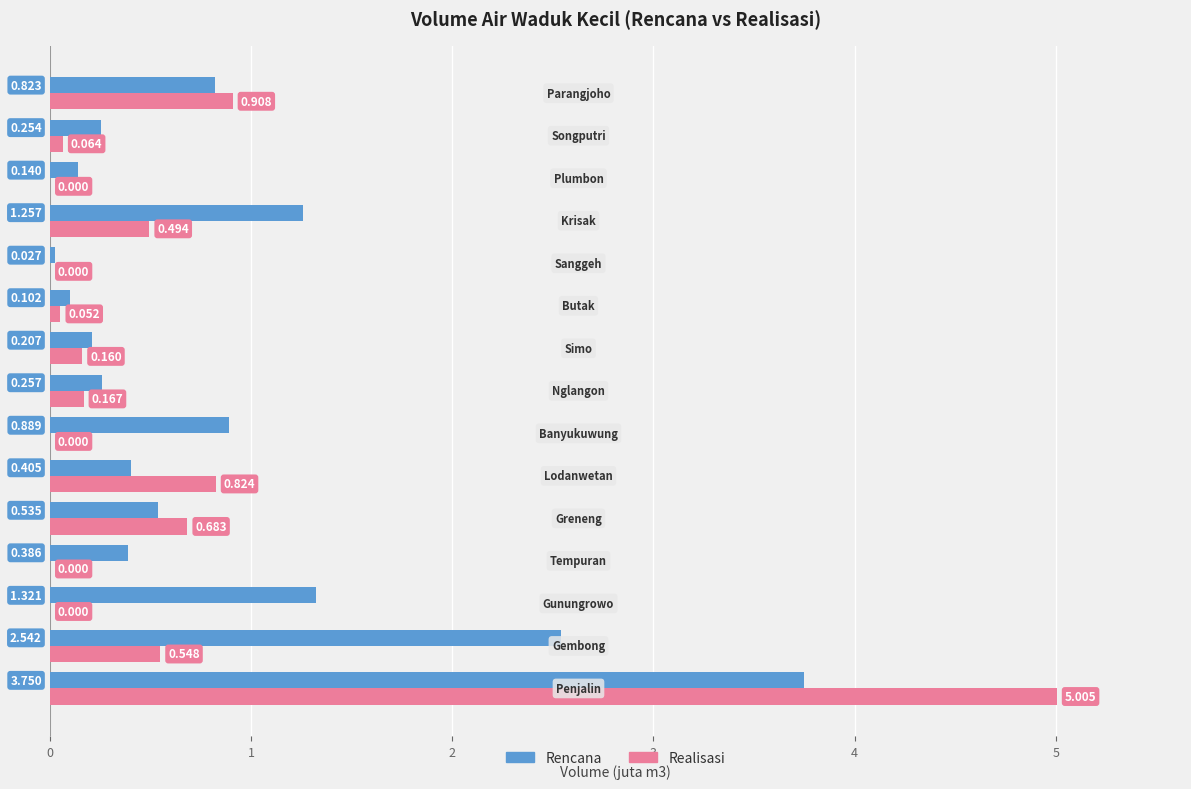

Where is Realisasi nearest to the value 2?

Parangjoho